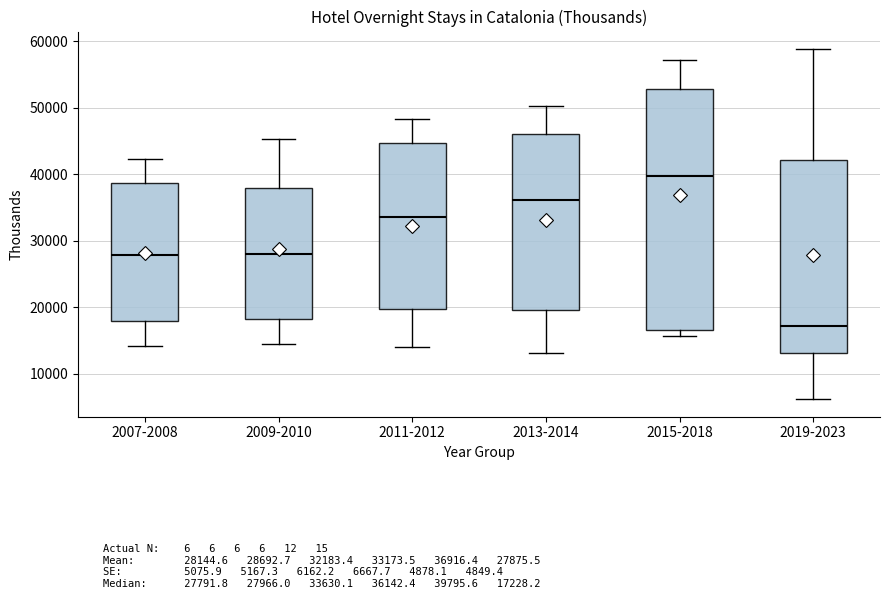

Reading left to right, transcribe this box plot: for each box, give where its median line is, the range the box spans, and where its two whiskers end, as read against the y-axis. The values are not printed on the chart, so give them approximately, as read against the axis.

2007-2008: median 28000, box 18000 to 39000, whiskers 14000 to 42000
2009-2010: median 28000, box 18000 to 38000, whiskers 15000 to 45000
2011-2012: median 34000, box 20000 to 45000, whiskers 14000 to 48000
2013-2014: median 36000, box 20000 to 46000, whiskers 13000 to 50000
2015-2018: median 40000, box 17000 to 53000, whiskers 16000 to 57000
2019-2023: median 17000, box 13000 to 42000, whiskers 6000 to 59000